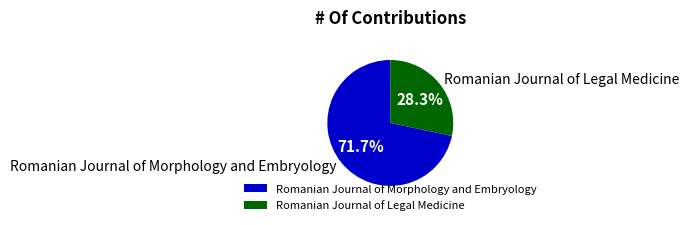

How many slices are in this pie chart?

2